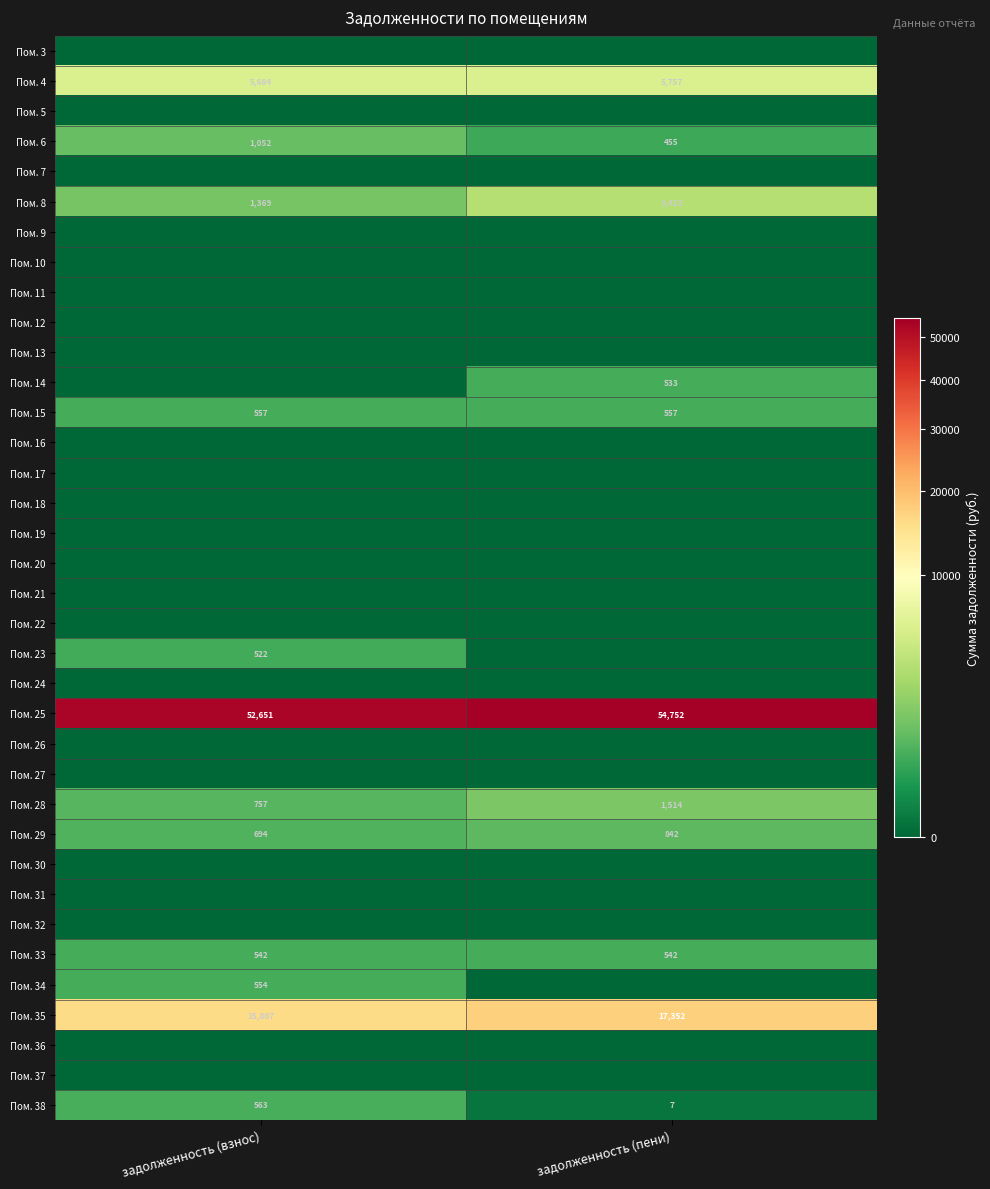

The Пом. 28 series shows 757 at задолженность (взнос). True or false?

True